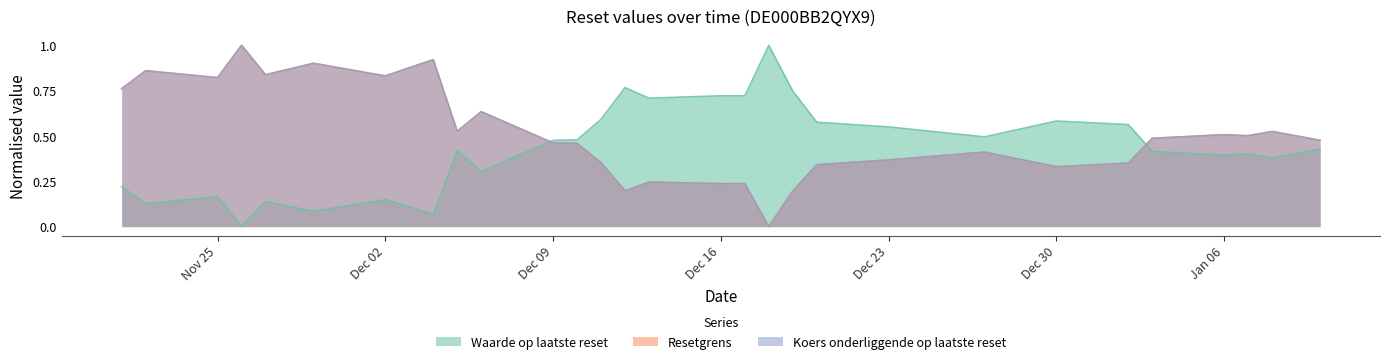

What is the difference between the highest and lowest values at 2024-12-05?

0.1